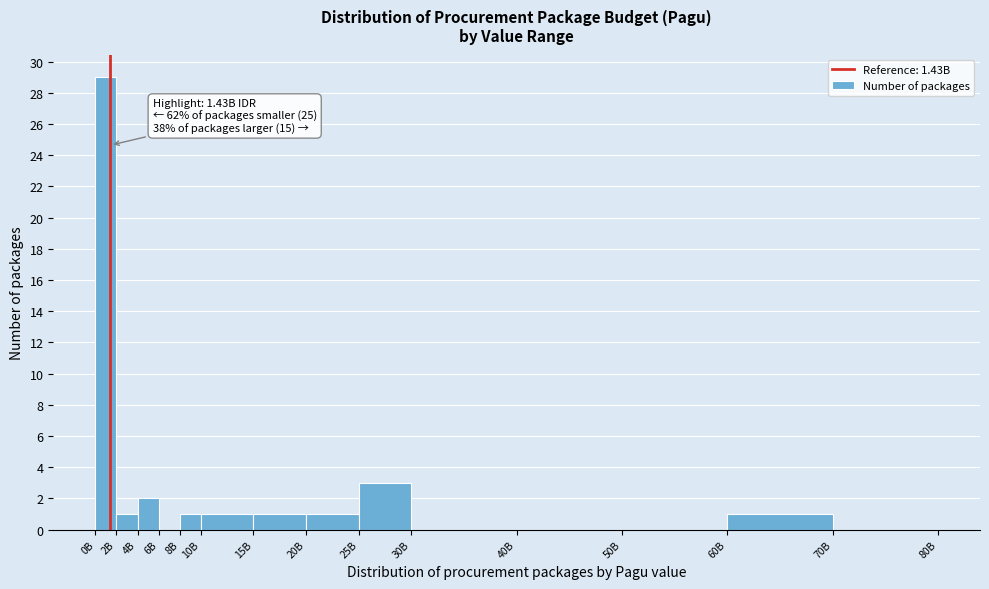

Reading left to right, list all the values displayed in this chart.

0B=29	2B=1	4B=2	6B=0	8B=1	10B=1	15B=1	20B=1	25B=3	30B=0	40B=0	50B=0	60B=1	70B=0